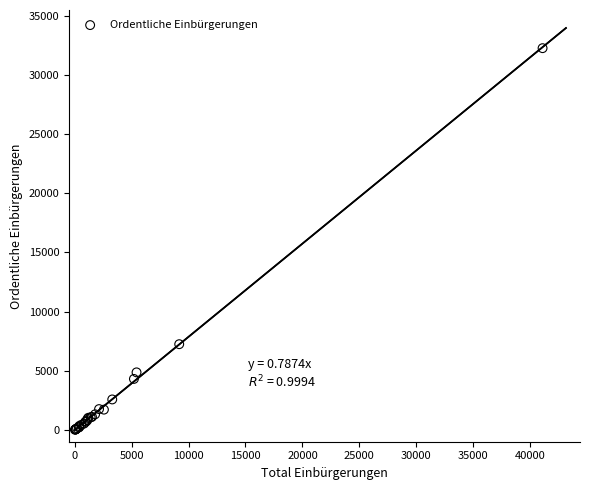

What Y value in the scatter plot is closest to 16140?

7244